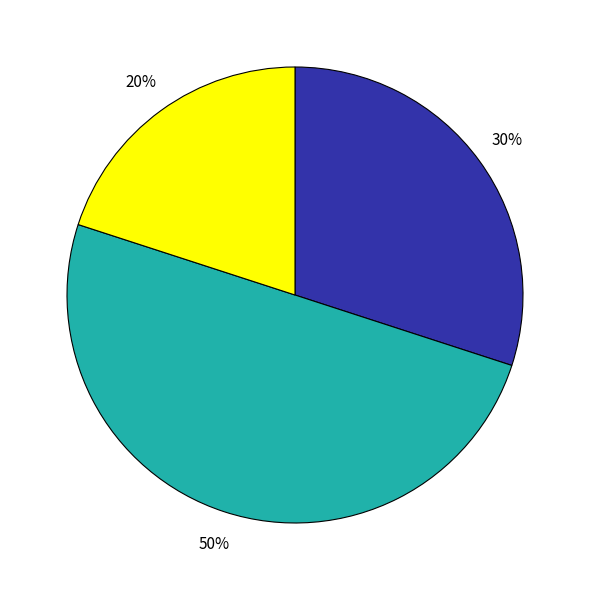

To the nearest percent, what is the difference between the largest and smallest slice percentages?

30%